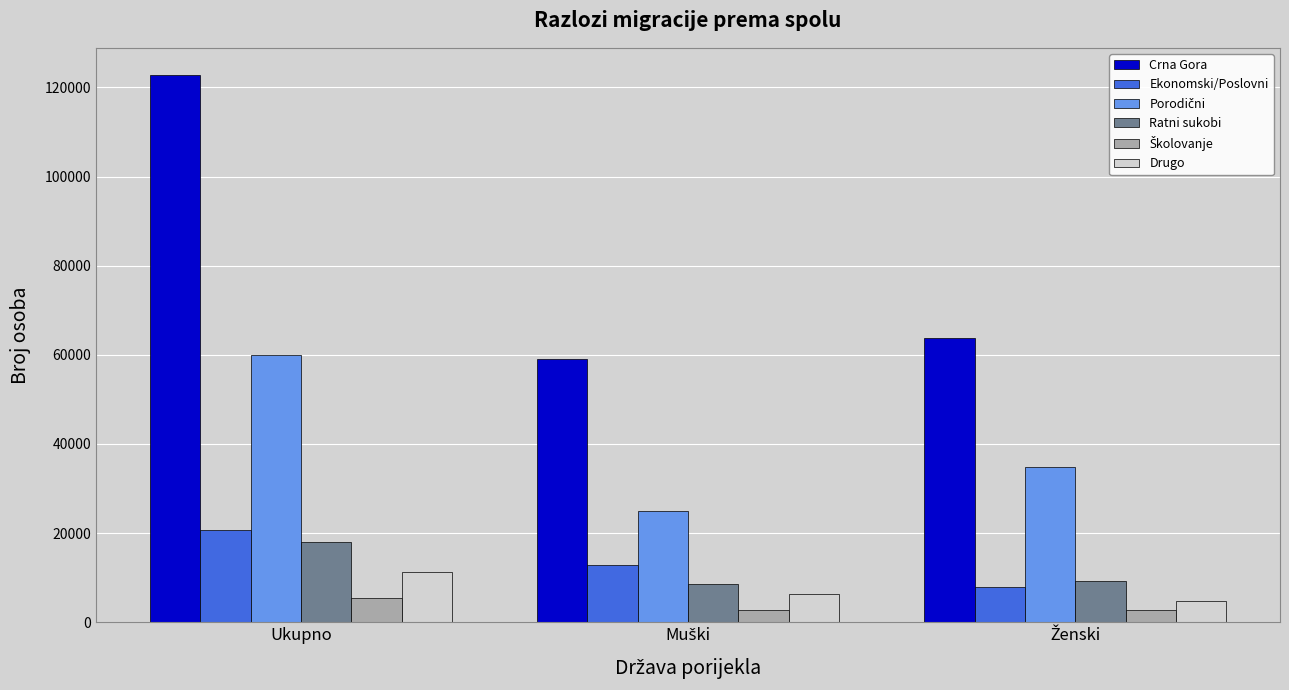

Which category has the highest value across all series?

Ukupno